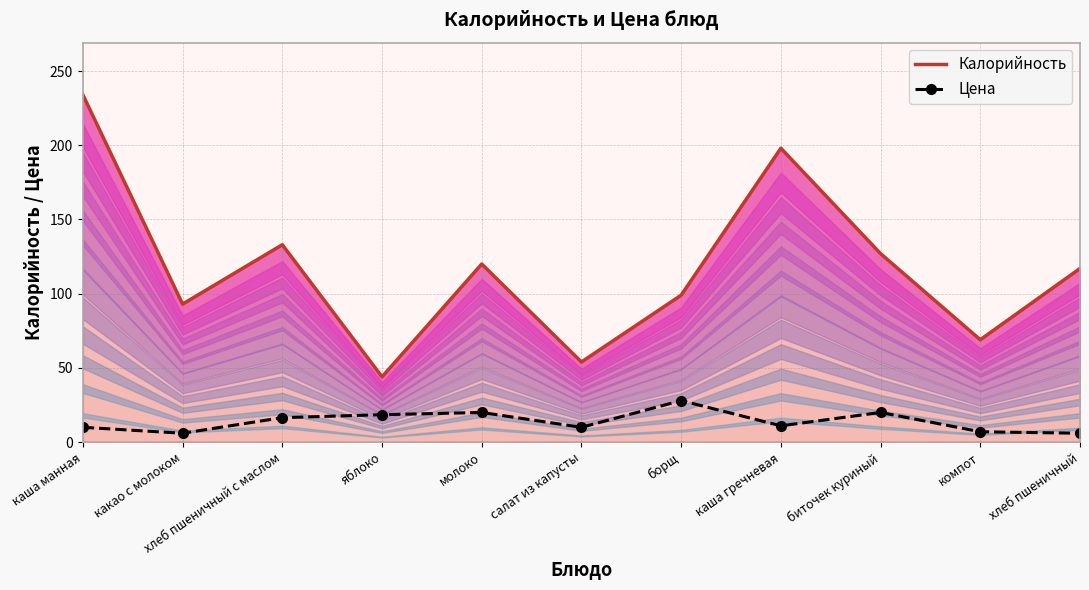

The value at какао с молоком is 6.0. True or false?

True